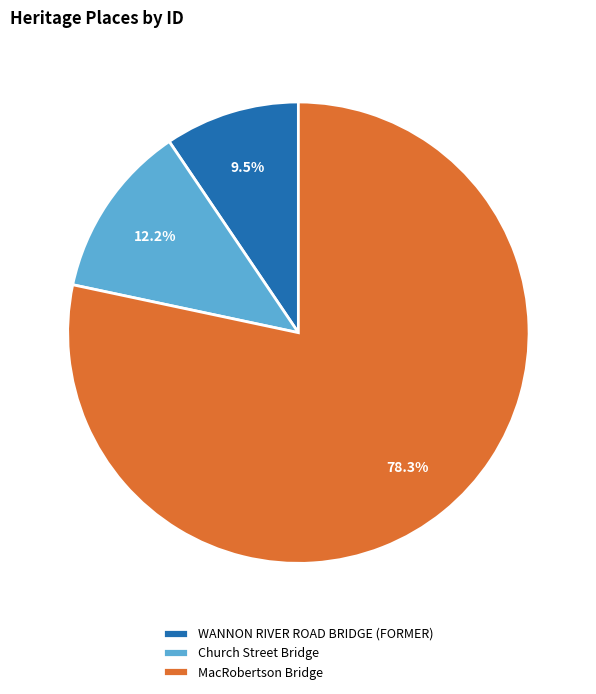

How many segments does this pie chart have?

3